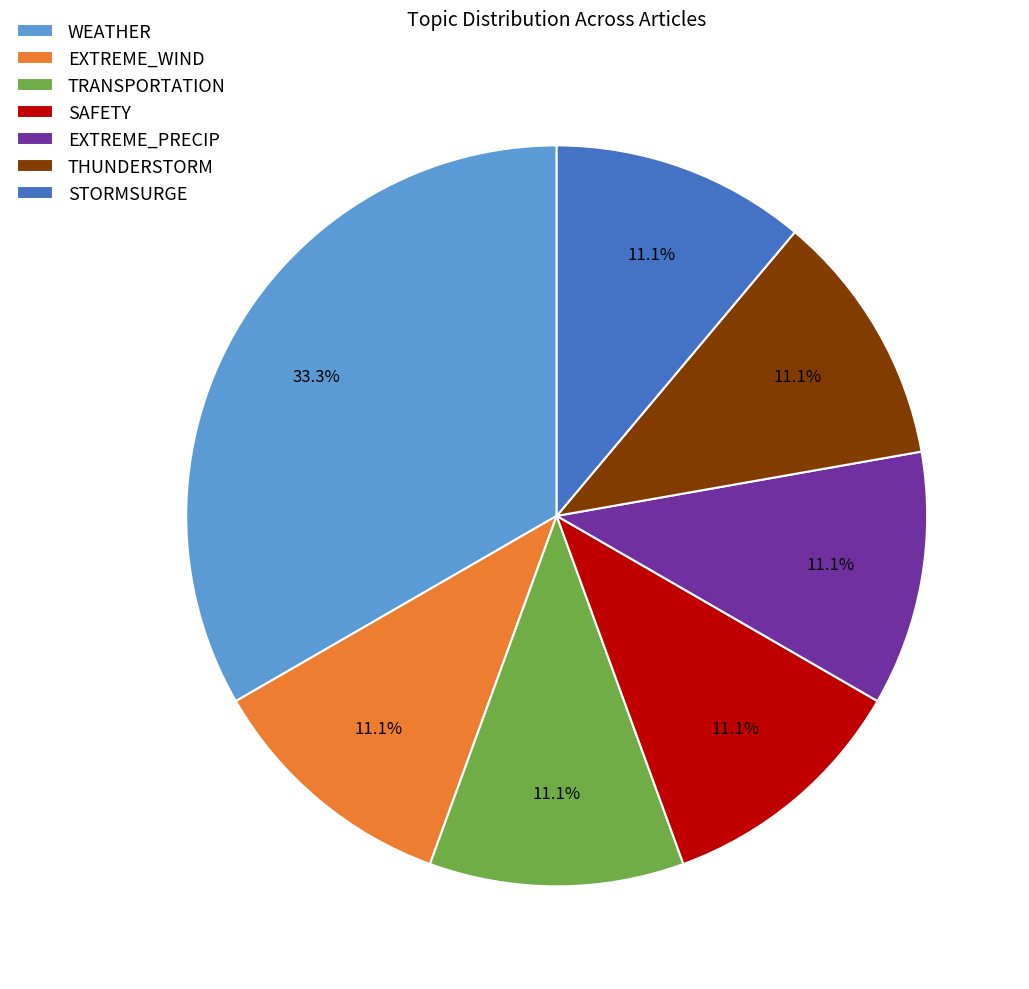

Is it true that WEATHER is 99% of the pie?

False